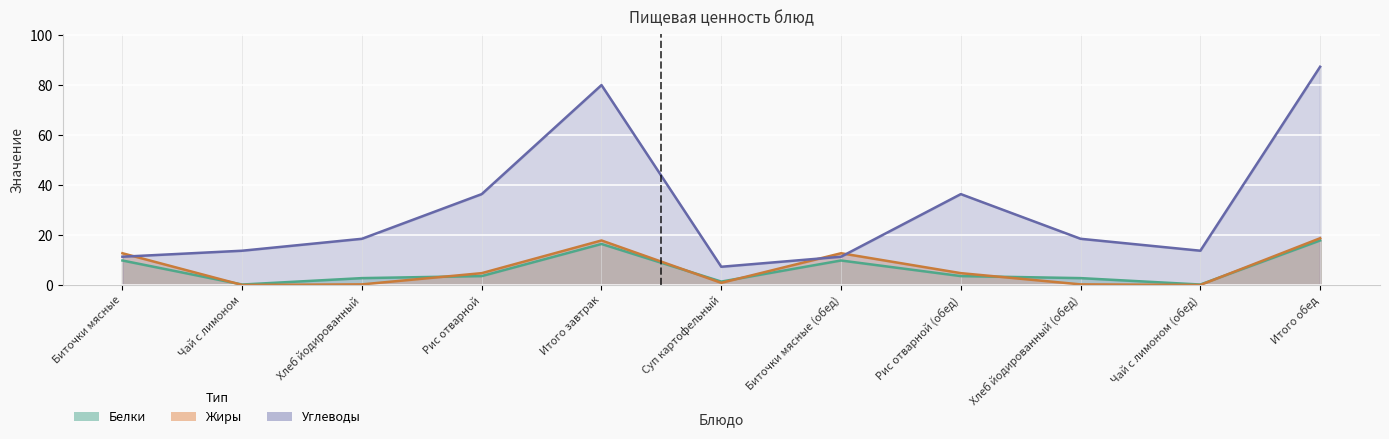

At which category is the sum across all series the highest?

Итого обед